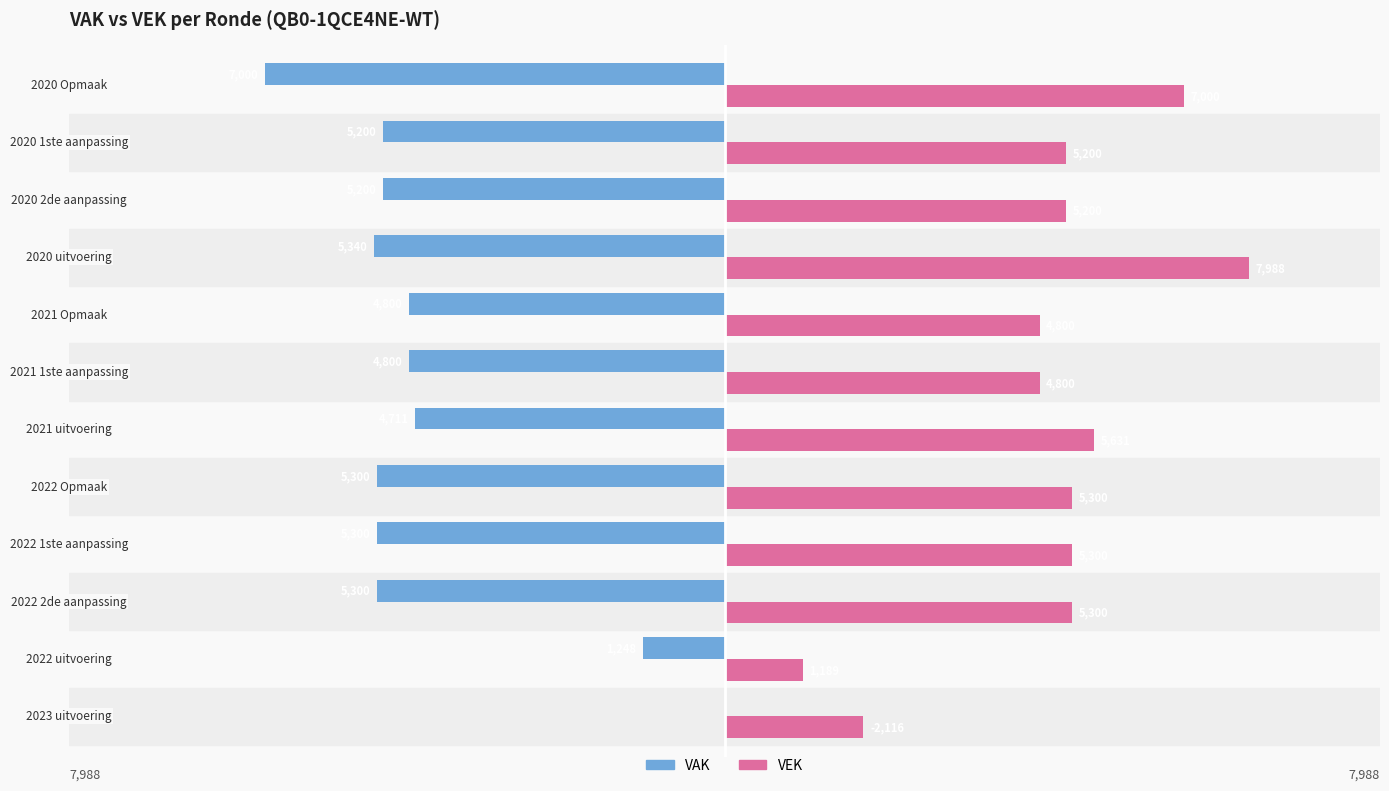

How many distinct data groups are displayed?

2